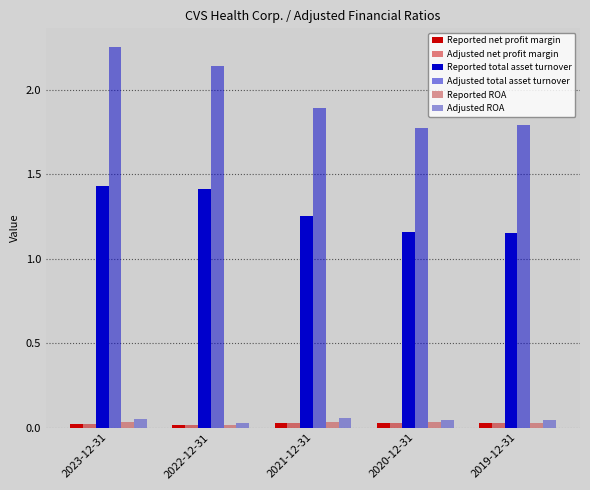

Is it true that Adjusted total asset turnover equals 2.9 at 2022-12-31?

False